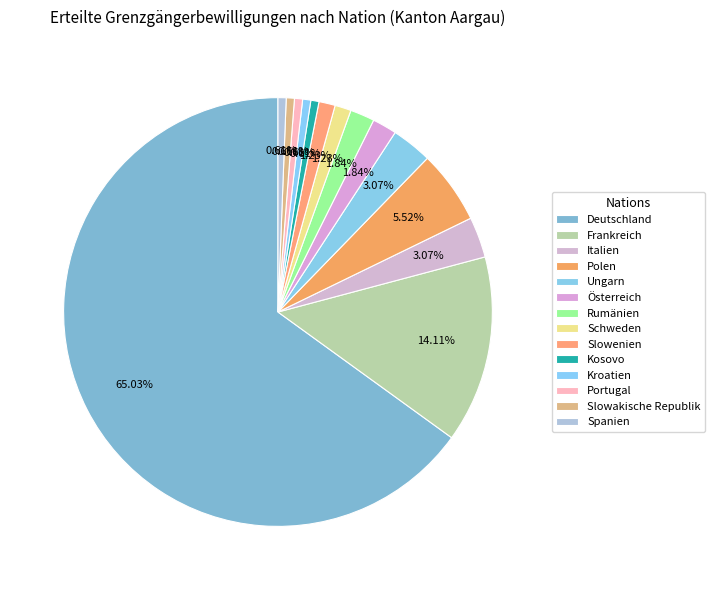

Which slice is the largest?

Deutschland